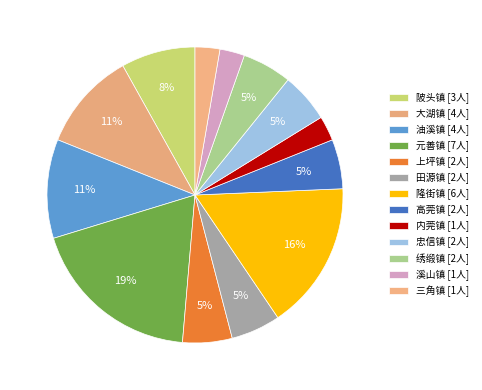

What is the total percentage of 油溪镇 and 陂头镇?

18.9%